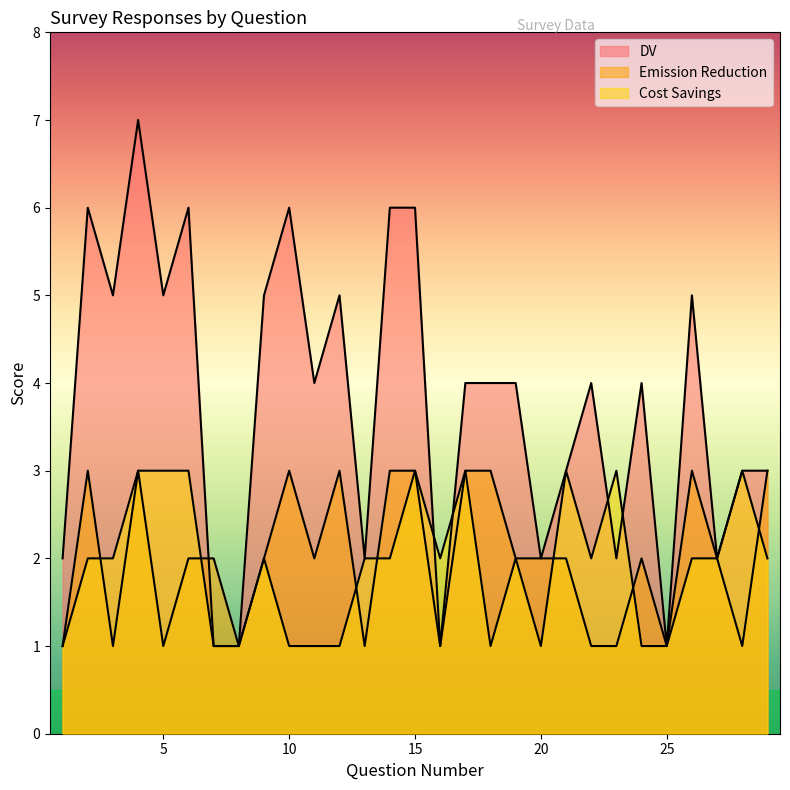

Which series has the largest range (max minus min)?

DV